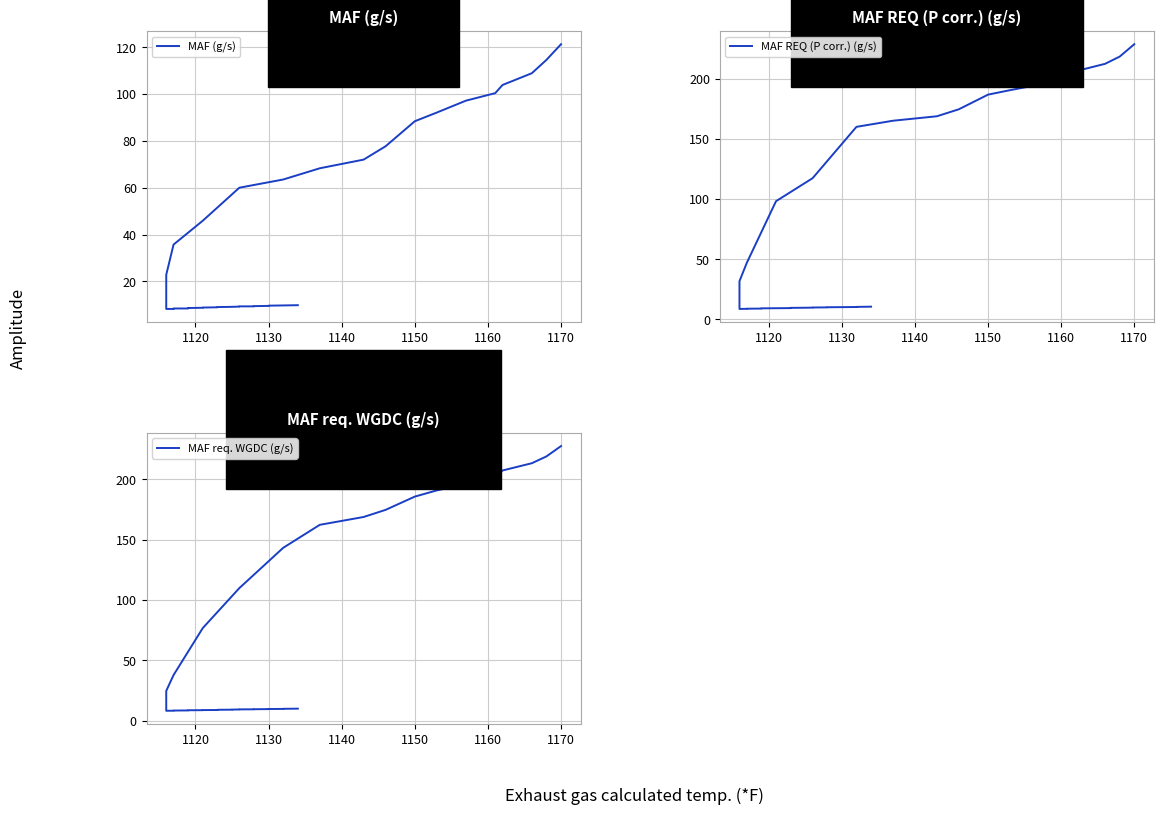

True or false: MAF (g/s) and MAF REQ (P corr.) (g/s) intersect in this chart.

False